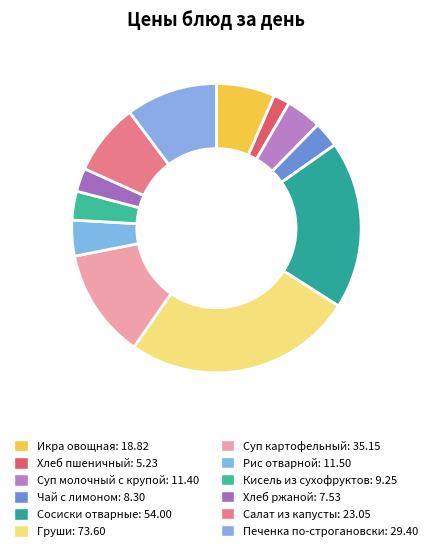

To the nearest percent, what percentage of the pie is Чай с лимоном?

3%